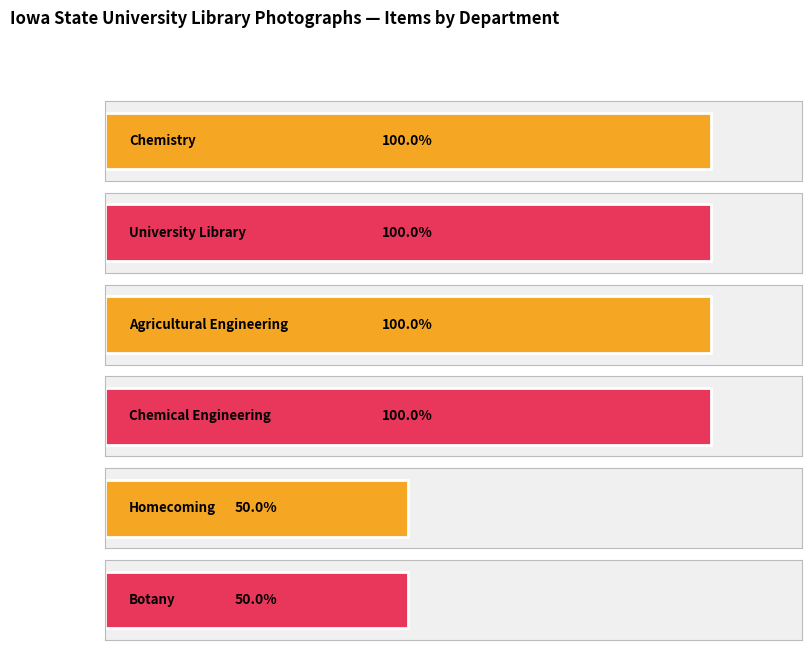

Does the chart contain stacked bars?

No